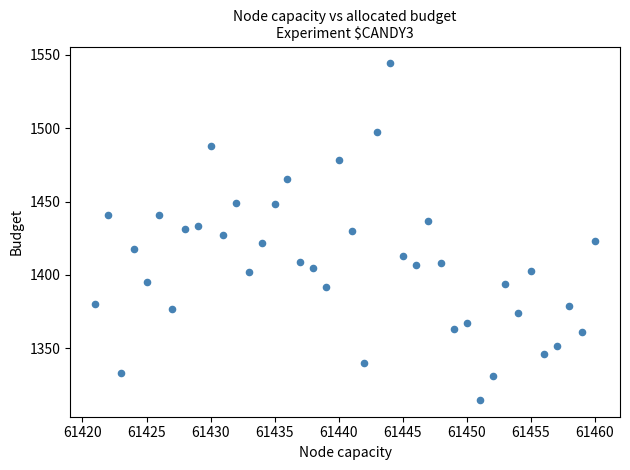

What is the range of X values (max minus min)?

39